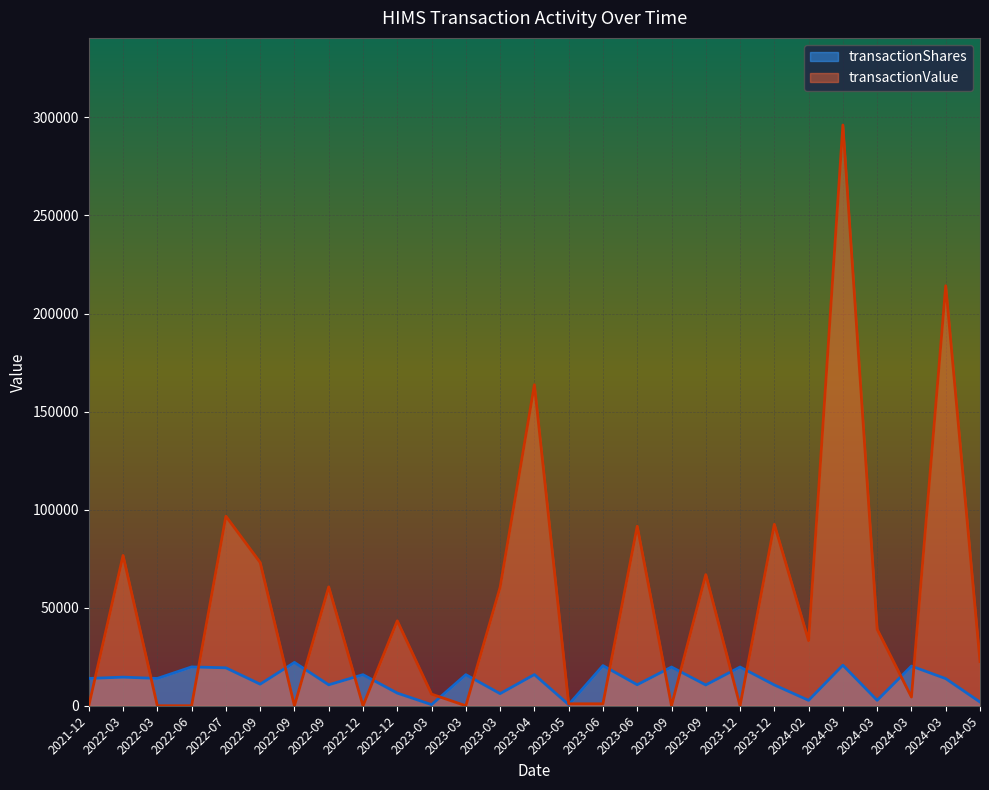

How many lines are shown in the chart?

2